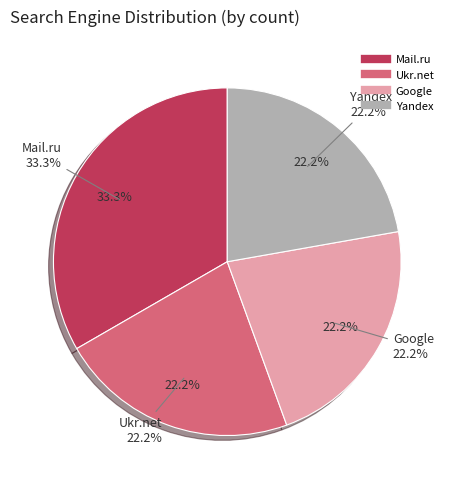

How many segments does this pie chart have?

4